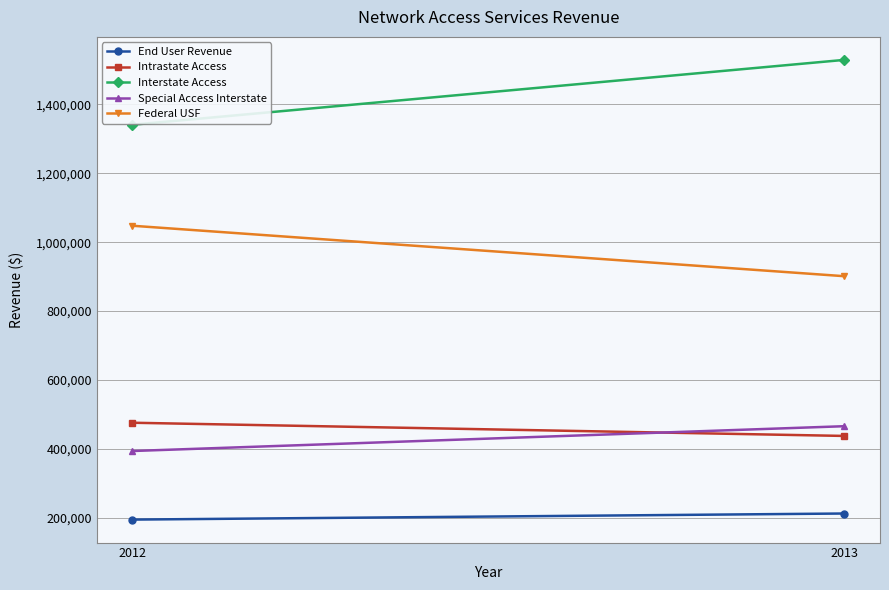

Which series has the widest spread of values?

Interstate Access